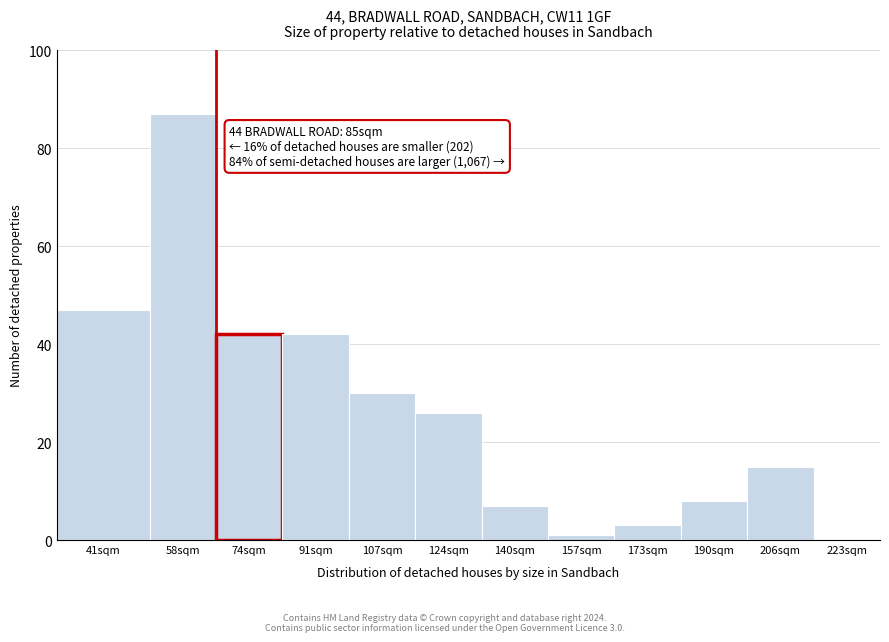

Reading right to left, list all the values displayed in this chart.

223sqm=0	206sqm=15	190sqm=8	173sqm=3	157sqm=1	140sqm=7	124sqm=26	107sqm=30	91sqm=42	74sqm=42	58sqm=87	41sqm=47